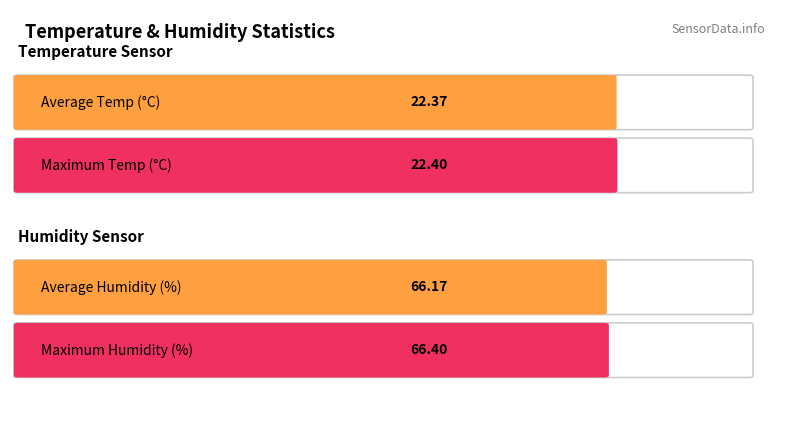

What is the difference between the Humidity values at 2 and 3?

0.1